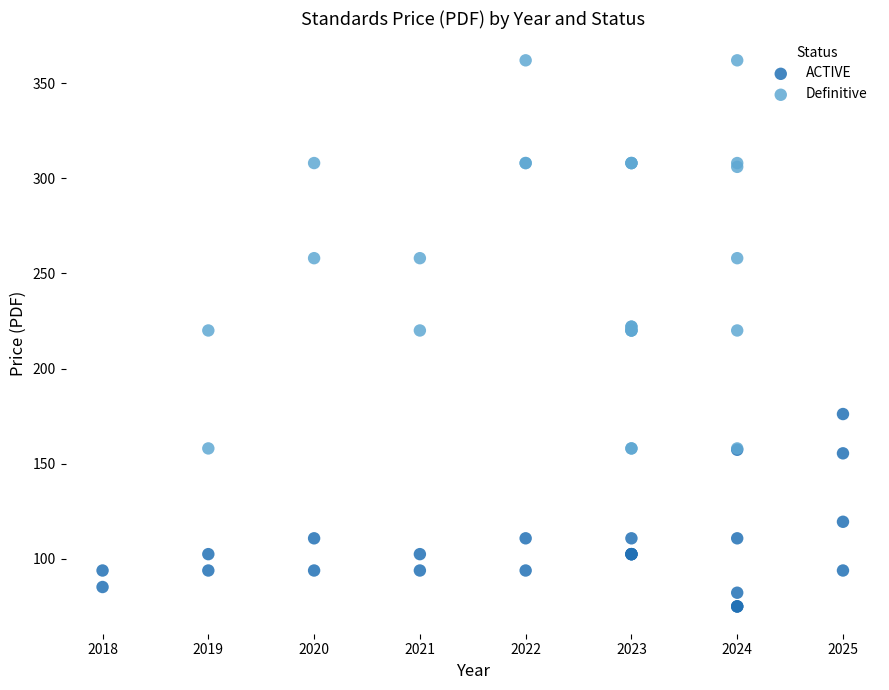

Which series has the widest spread of Y values?

Definitive